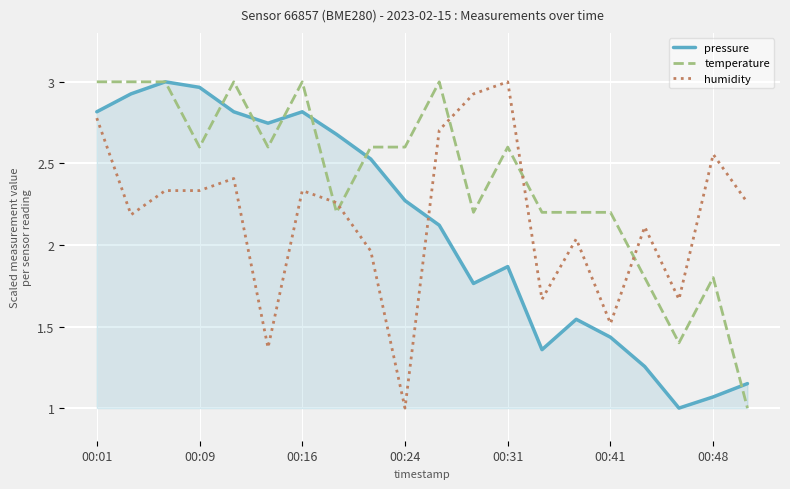

How many intersections are there between humidity and pressure?

1